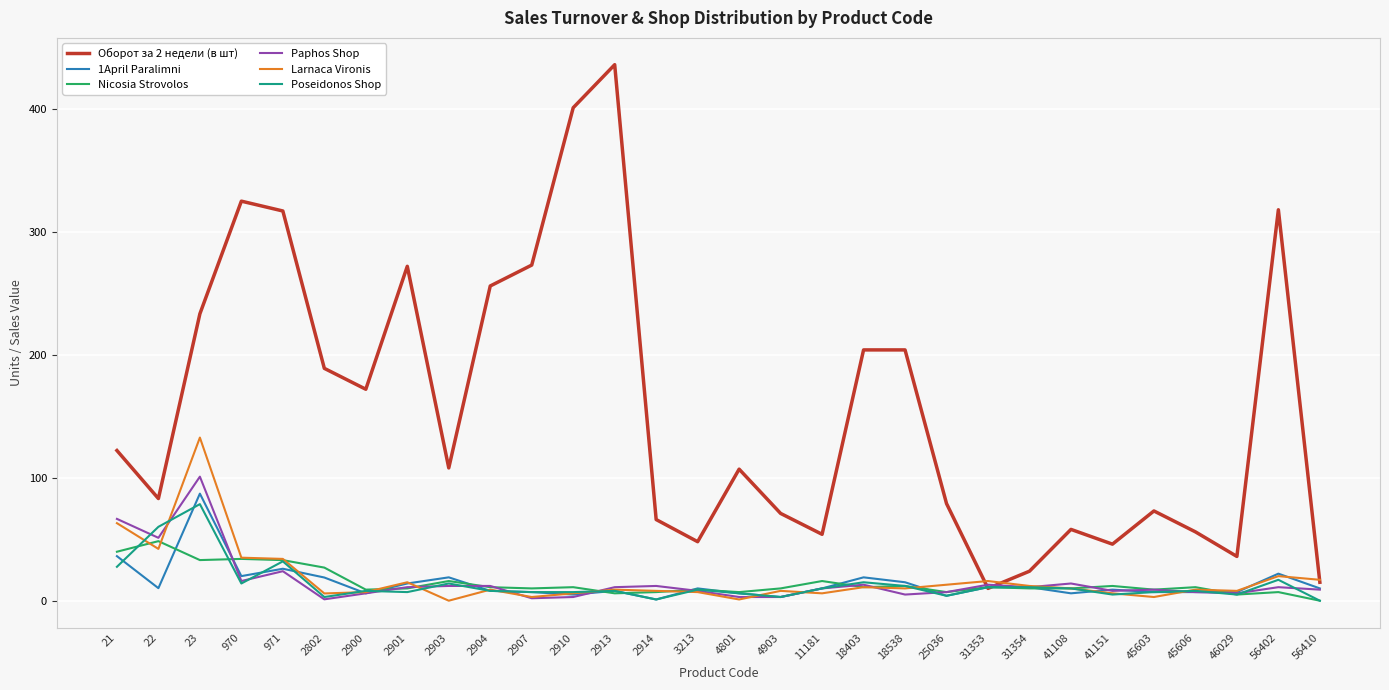

At which category is the sum across all series the highest?

23